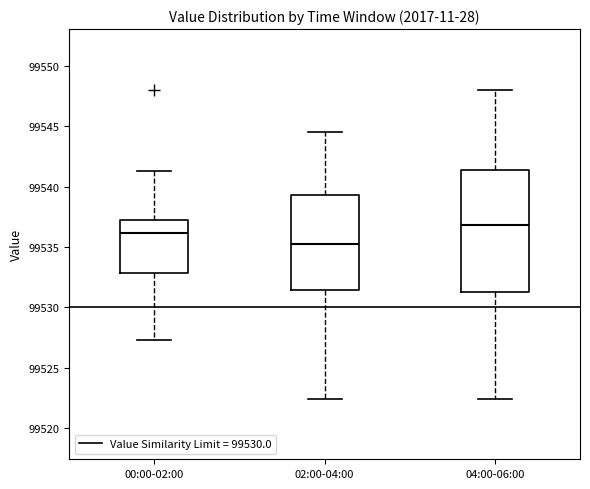

Reading left to right, read every box against the y-axis: the position of its median line, the range the box covers, and the ends of its whiskers. The values are not printed on the chart, so give them approximately, as read against the axis.

00:00-02:00: median 99536.0, box 99533.0 to 99537.0, whiskers 99527.5 to 99541.5
02:00-04:00: median 99535.5, box 99531.5 to 99539.5, whiskers 99522.5 to 99544.5
04:00-06:00: median 99537.0, box 99531.5 to 99541.5, whiskers 99522.5 to 99548.0